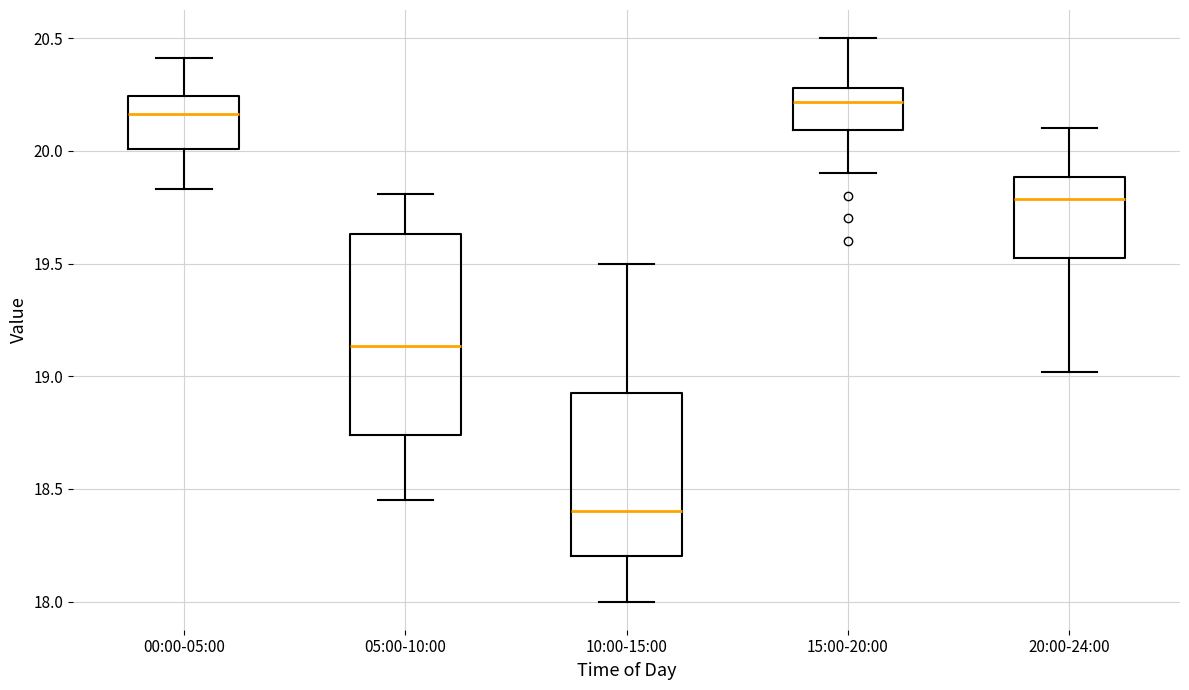

Where is the lower edge of the box for 00:00-05:00 on the y-axis? The values are not printed on the chart, so give them approximately, as read against the axis.

20.00